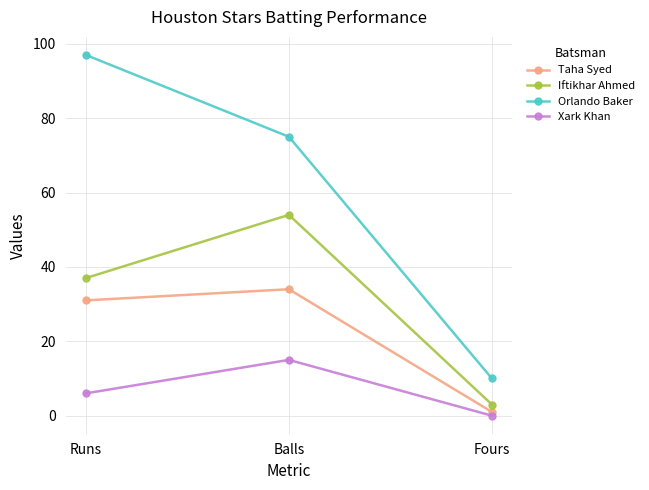

At which category does the chart reach its peak across all series?

Runs